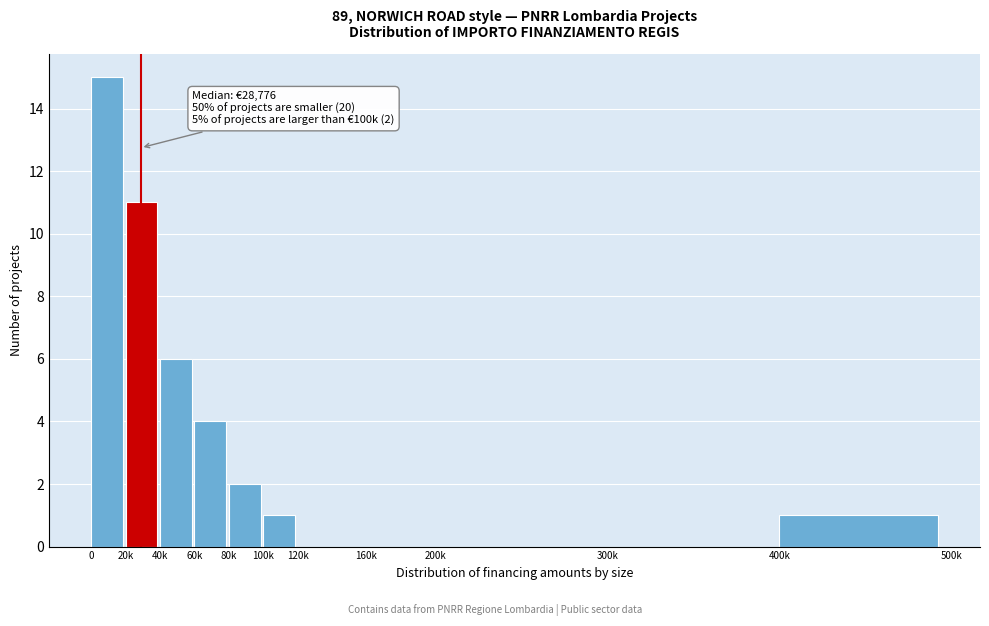

Reading left to right, list all the values displayed in this chart.

0=15	20k=11	40k=6	60k=4	80k=2	100k=1	120k=0	160k=0	200k=0	300k=0	400k=1